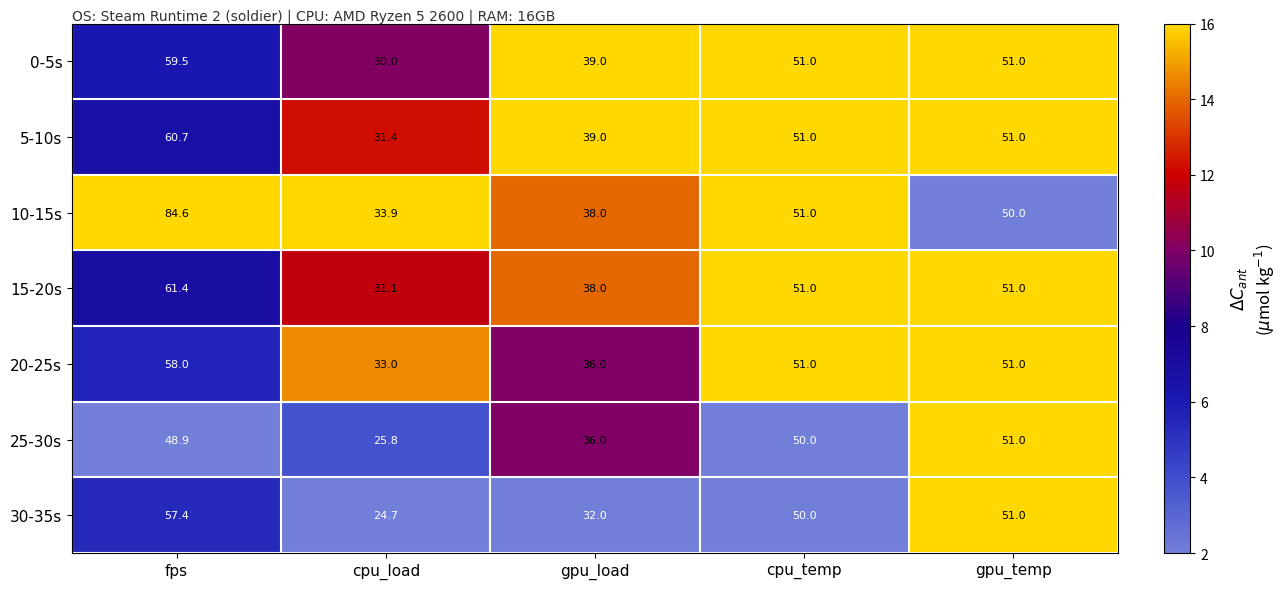

Is it true that 10-15s equals 84.6 at fps?

True